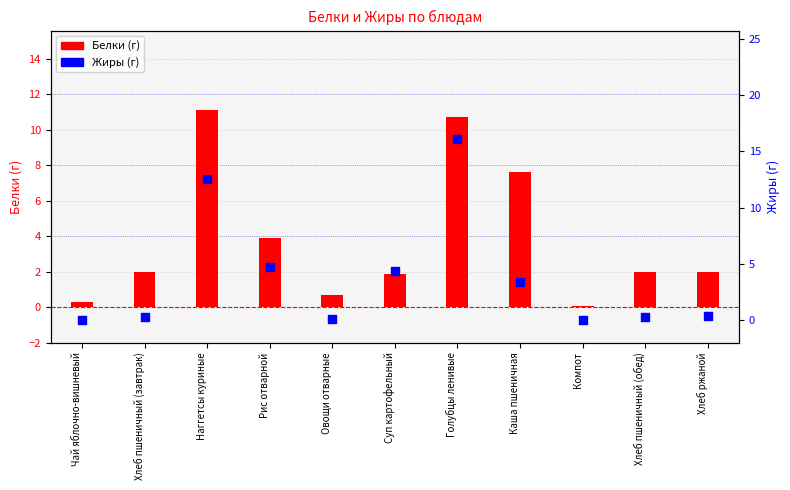

Which series reaches the minimum Y coordinate?

Жиры (г)